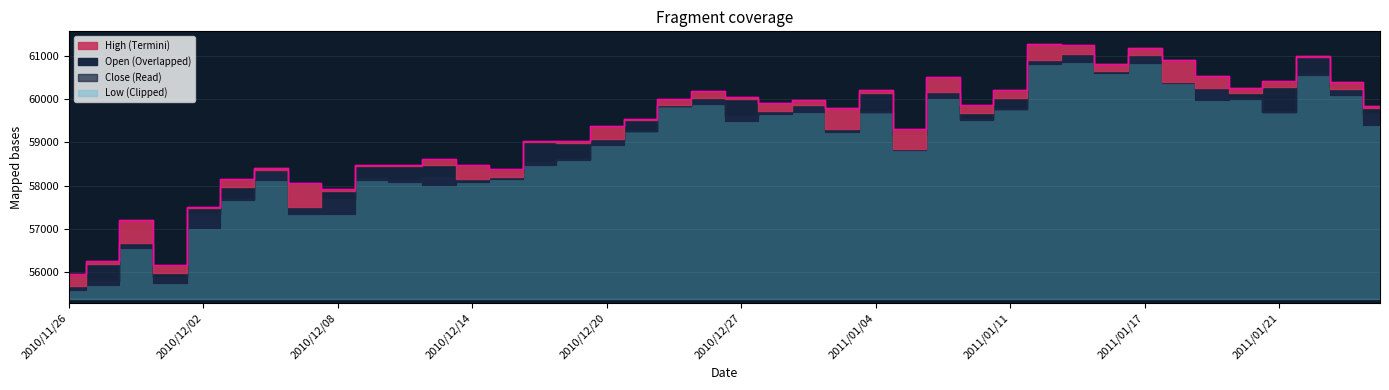

How many points are lower than both their immediate neighbors (excluding endpoints)?

9